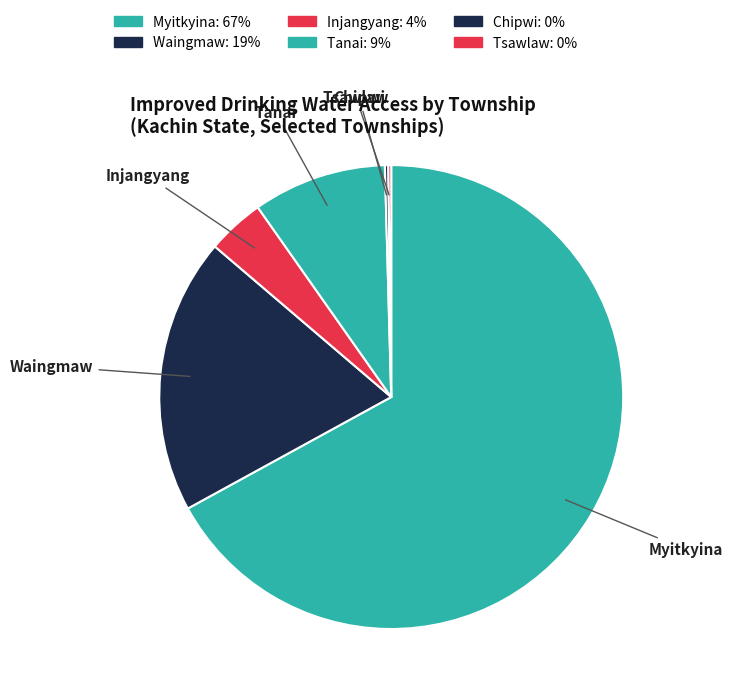

The Waingmaw slice represents 19% of the pie. True or false?

True